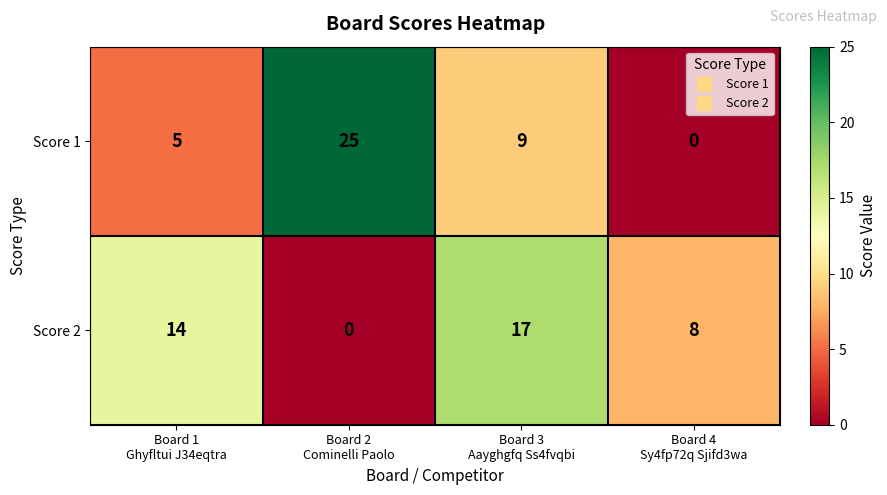

How many categories are shown in the chart?

4